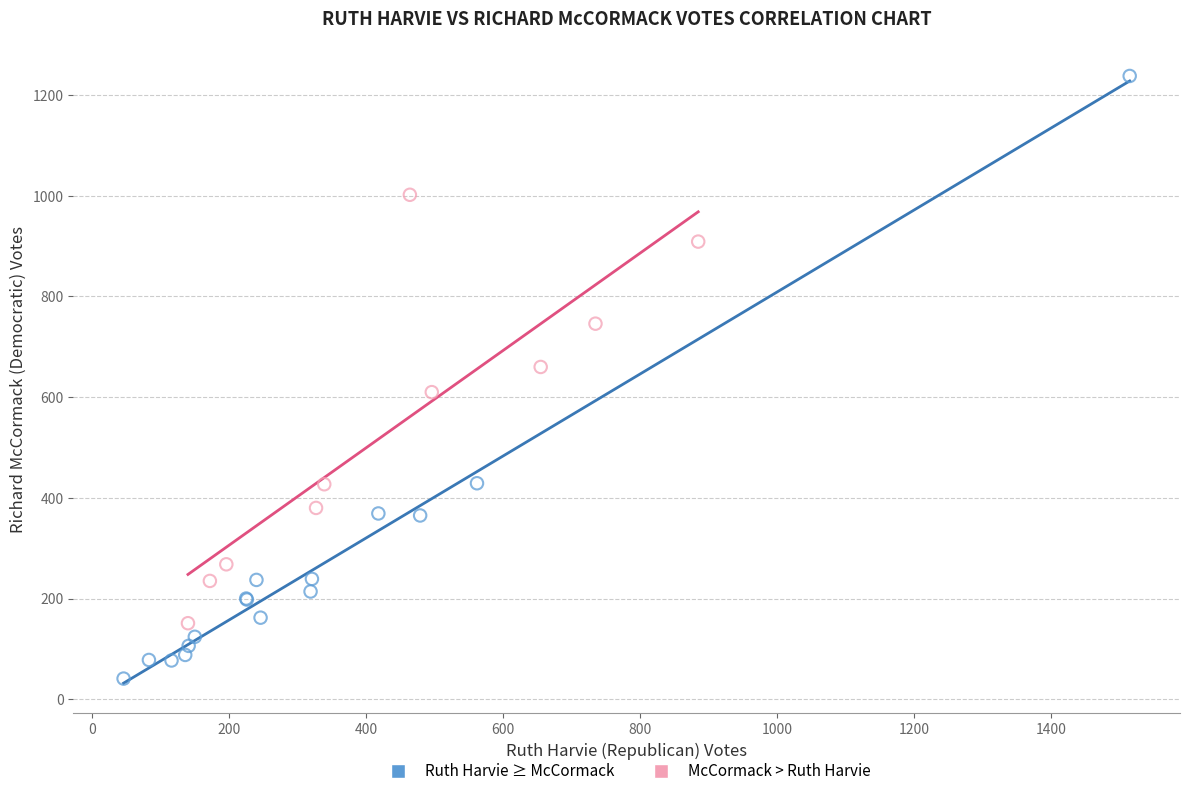

Which series contains the highest Y value?

Ruth Harvie ≥ McCormack